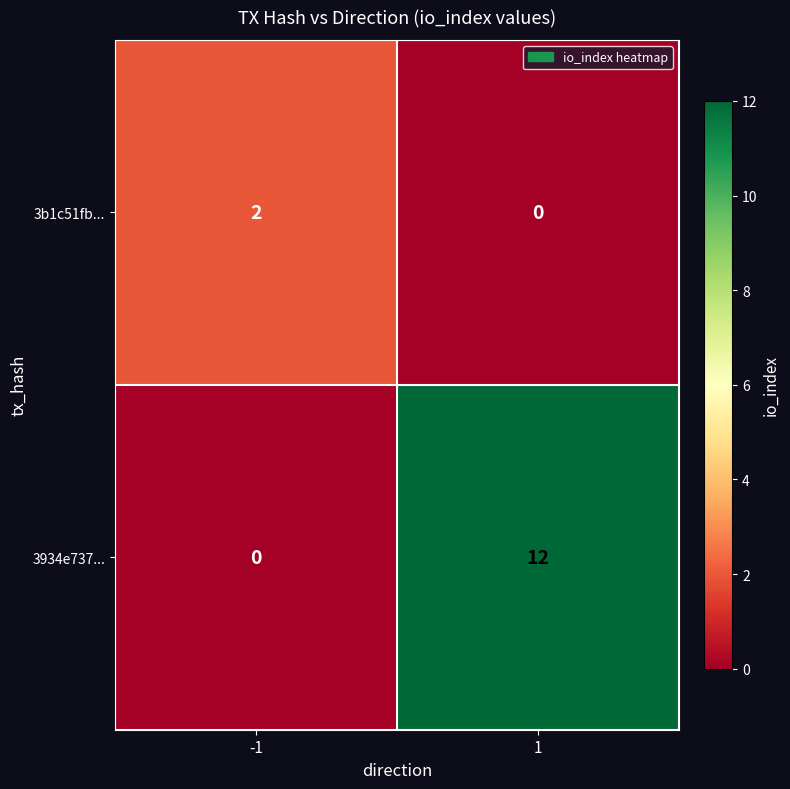

Reading right to left, list all the values displayed in this chart.

3b1c51fb...: 0	2
3934e737...: 12	0